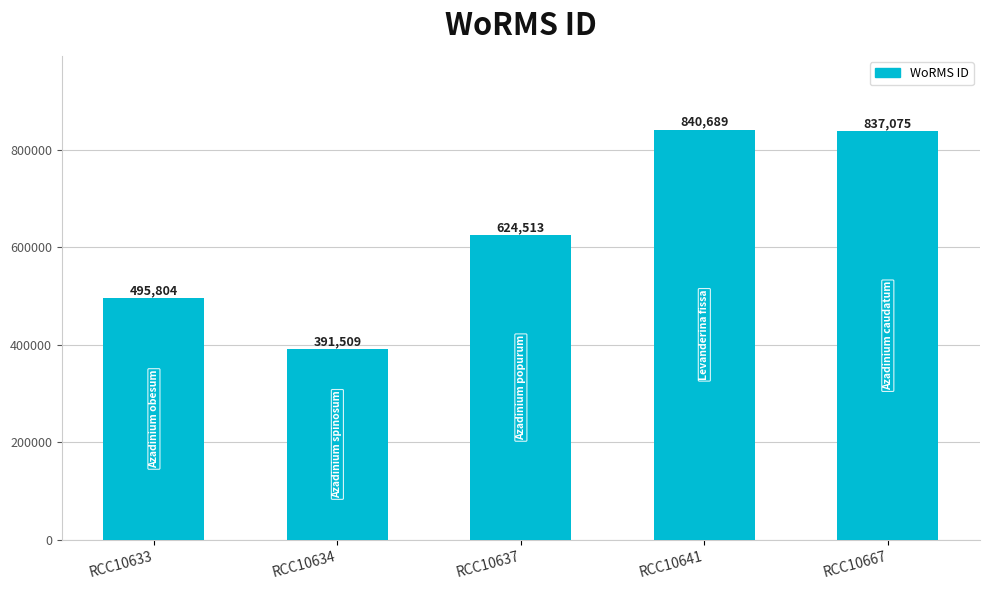

True or false: the data shows 391509 at RCC10634.

True